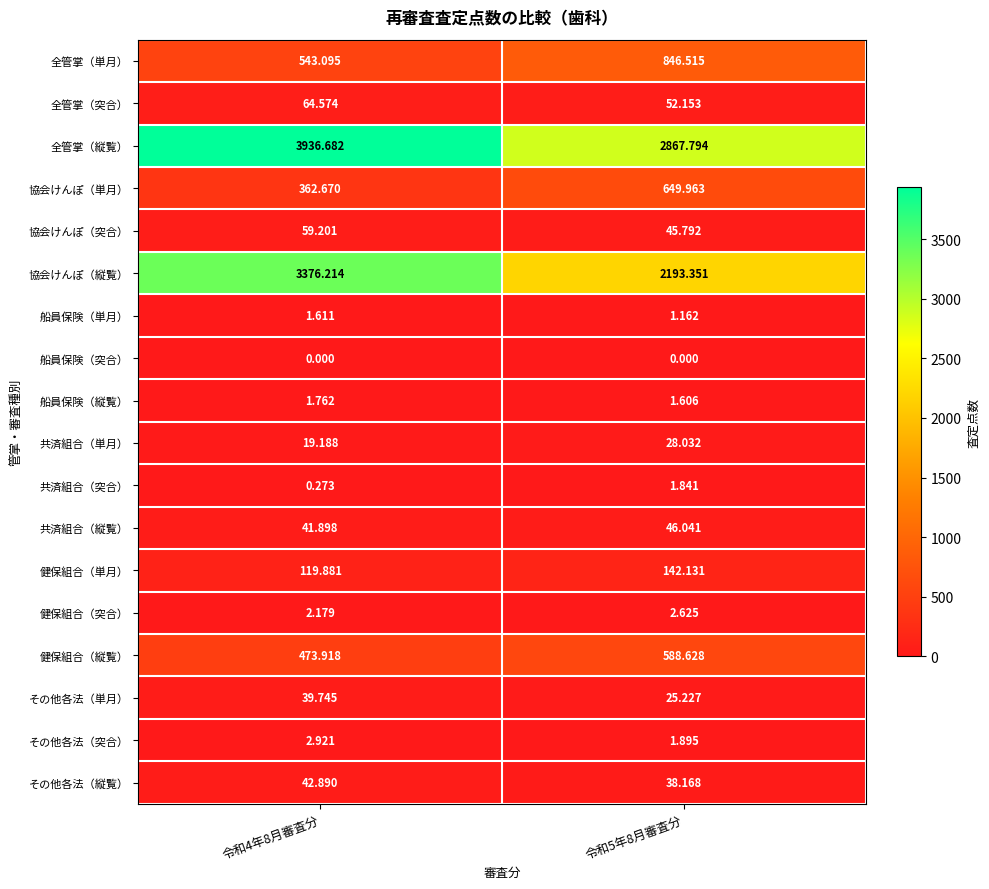

Which series changed the most between 令和4年8月審査分 and 令和5年8月審査分?

協会けんぽ（縦覧）